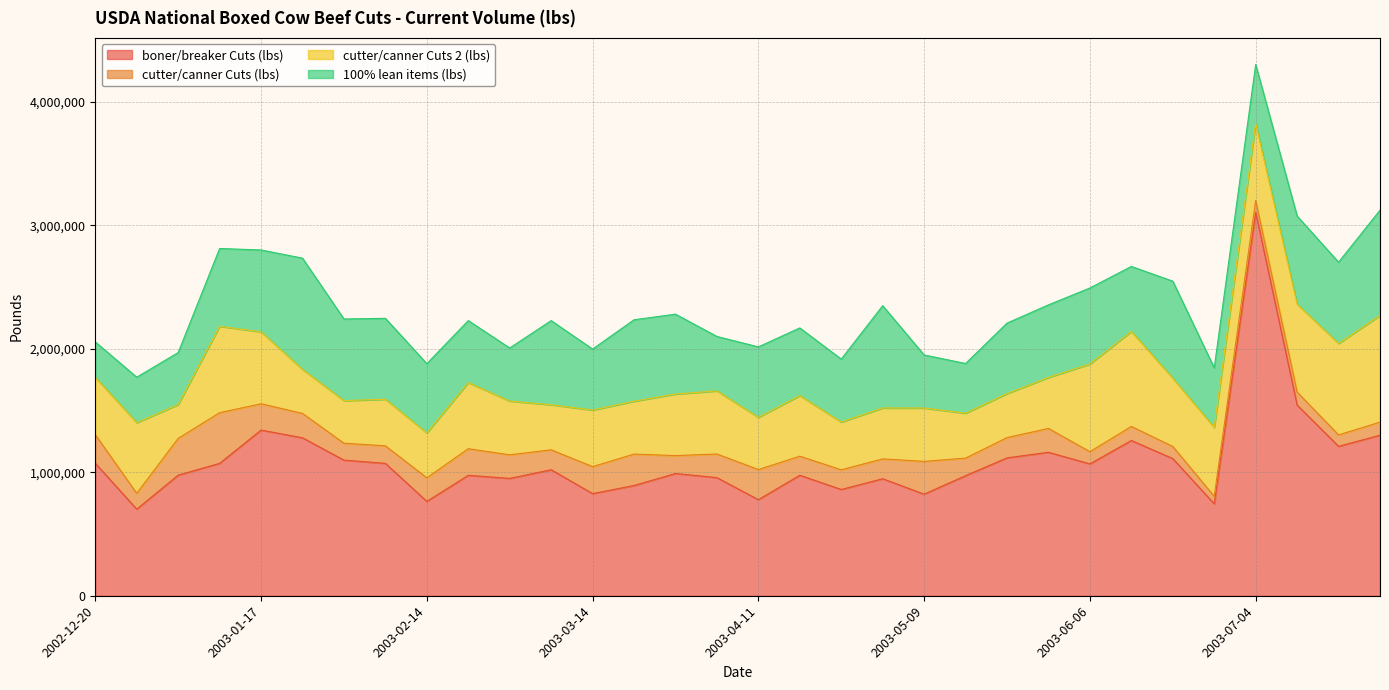

True or false: cutter/canner Cuts 2 (lbs) has more than 0 interior local peaks.

True